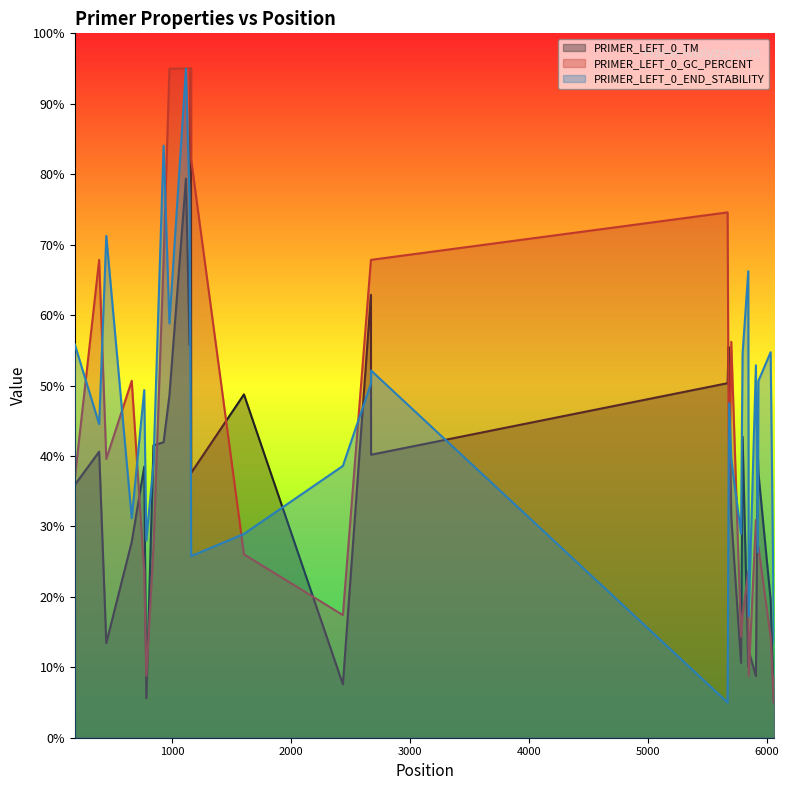

How many lines are shown in the chart?

3